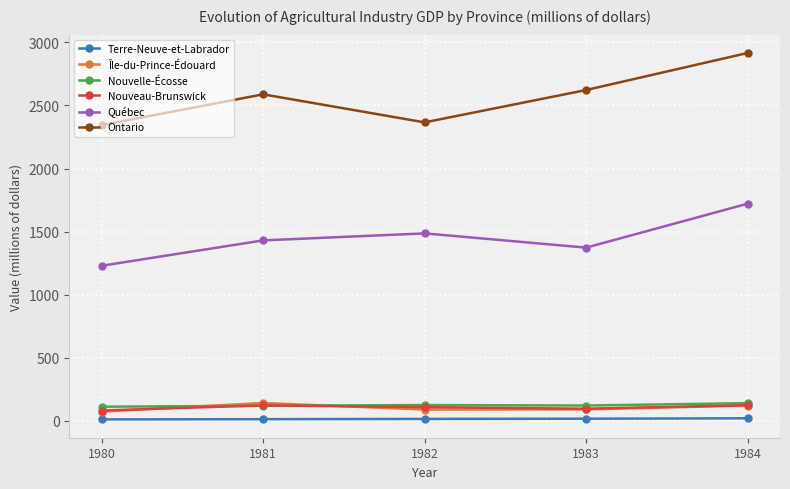

Is the value of Île-du-Prince-Édouard at 1983 greater than the value of Nouvelle-Écosse at 1982?

No